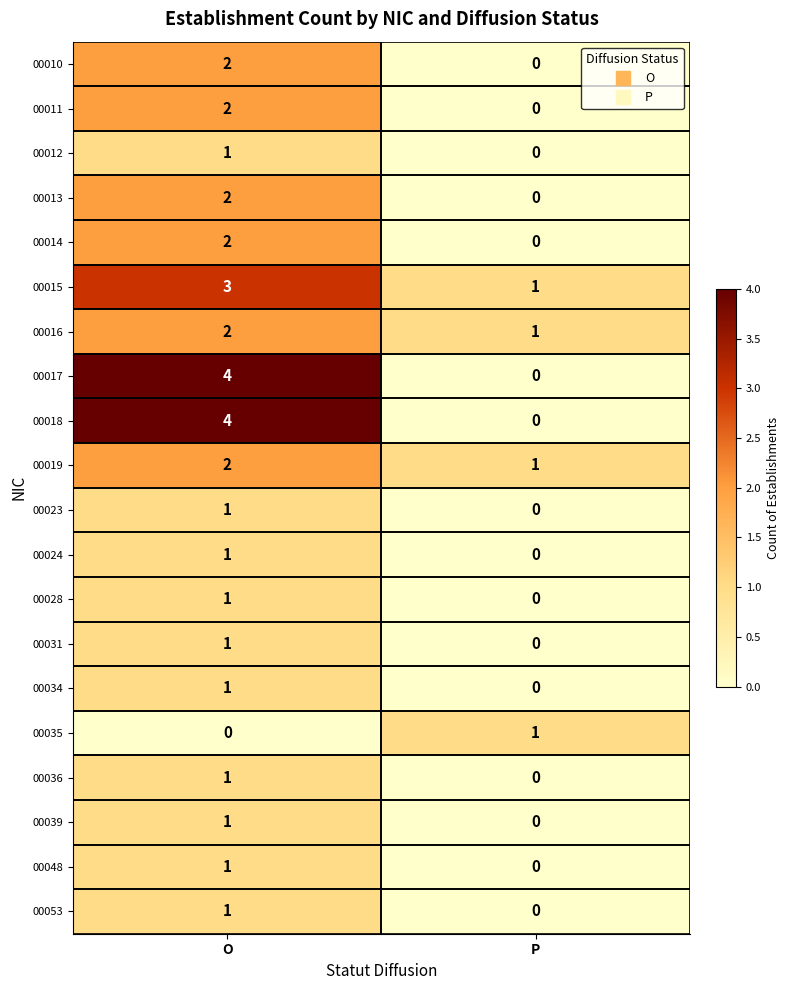

List the labels in order of 00028 value, smallest first.

P, O